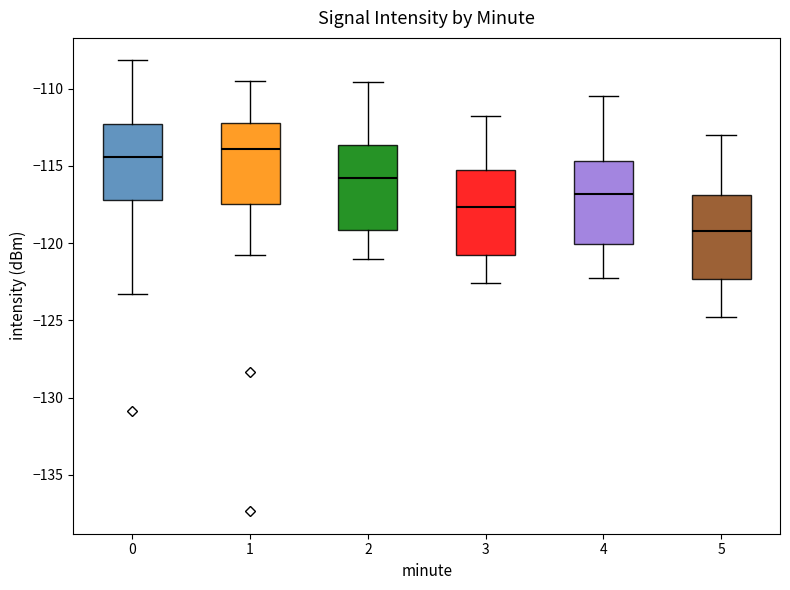

Reading left to right, transcribe this box plot: for each box, give where its median line is, the range the box spans, and where its two whiskers end, as read against the y-axis. The values are not printed on the chart, so give them approximately, as read against the axis.

0: median -114.5, box -117.0 to -112.5, whiskers -123.5 to -108.0
1: median -114.0, box -117.5 to -112.0, whiskers -121.0 to -109.5
2: median -116.0, box -119.0 to -113.5, whiskers -121.0 to -109.5
3: median -117.5, box -121.0 to -115.5, whiskers -122.5 to -112.0
4: median -117.0, box -120.0 to -114.5, whiskers -122.0 to -110.5
5: median -119.0, box -122.5 to -117.0, whiskers -125.0 to -113.0